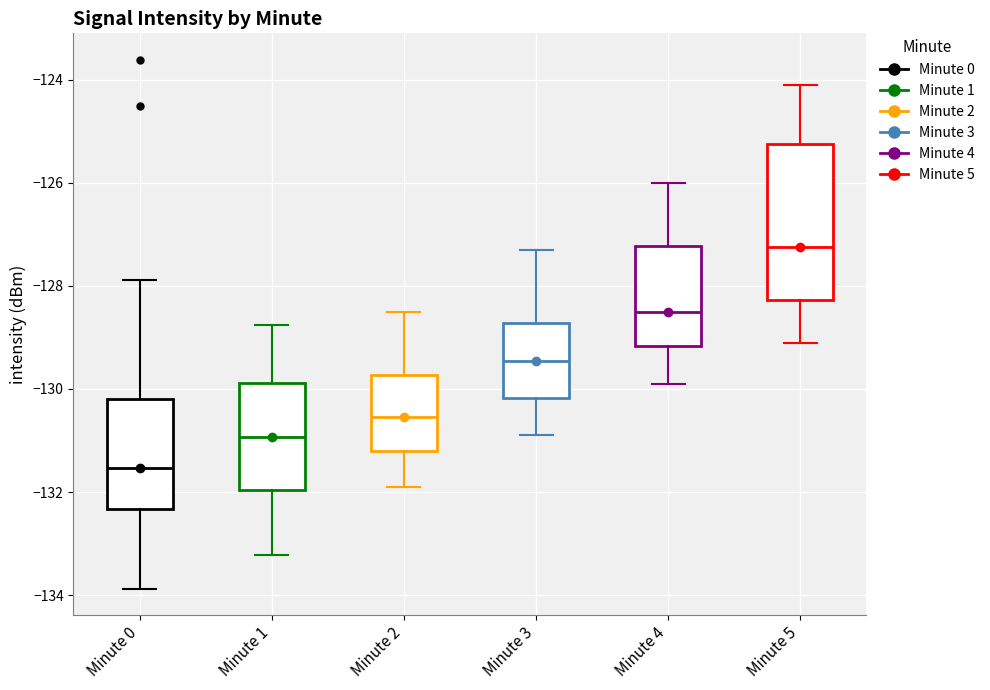

Which box is the tallest, from its lower edge to its upper edge?

Minute 5